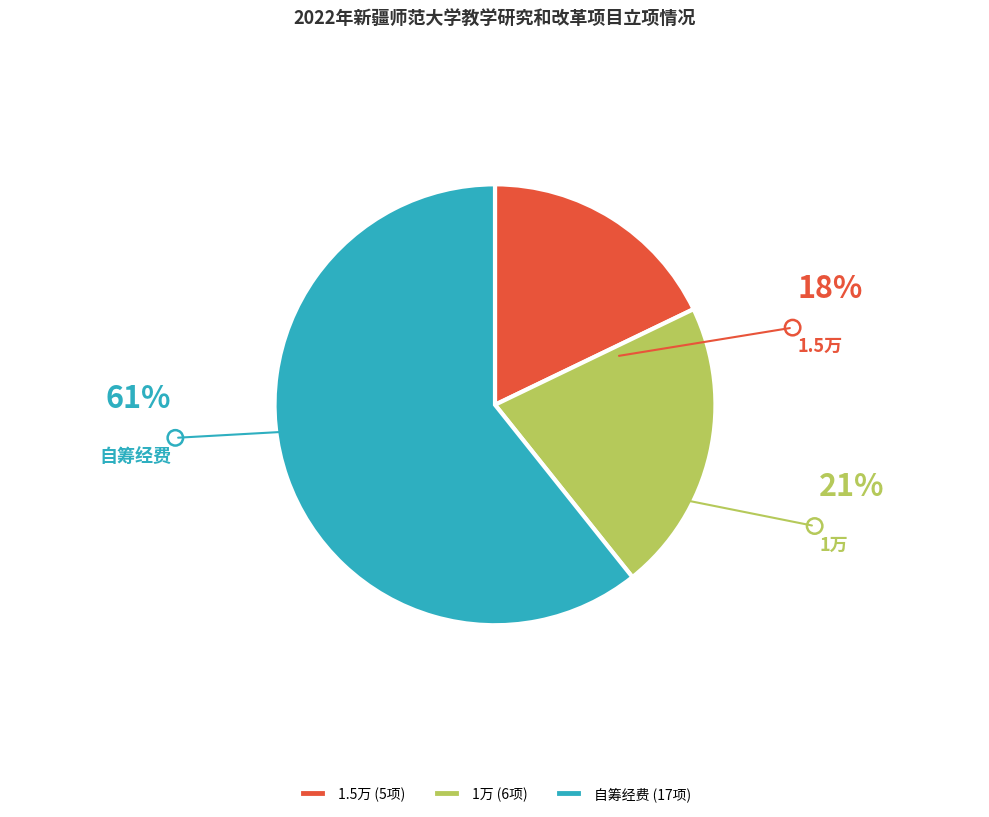

The 1万 slice represents 35% of the pie. True or false?

False